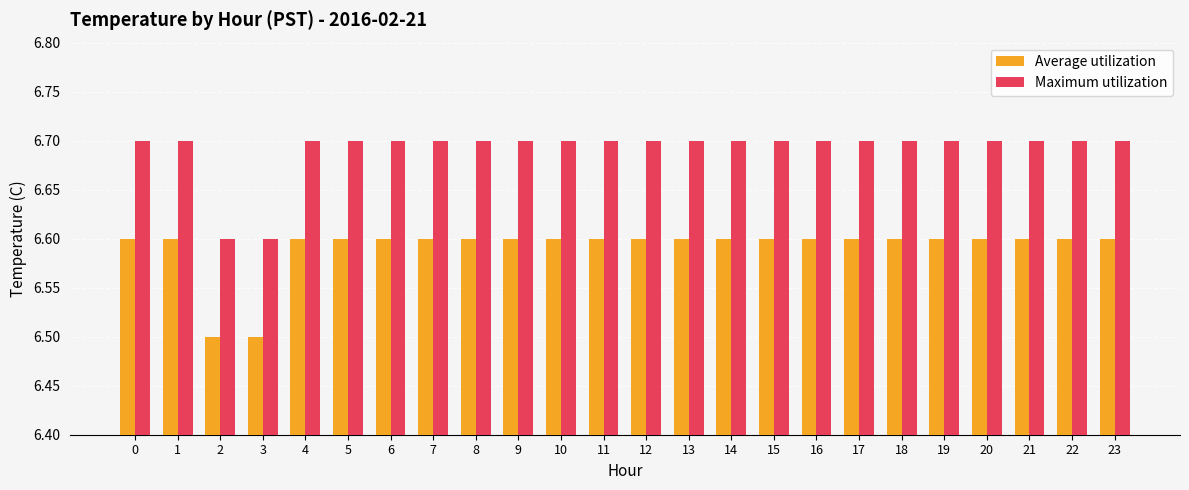

Reading left to right, transcribe all the data shown in this chart.

Average utilization: 6.6	6.6	6.5	6.5	6.6	6.6	6.6	6.6	6.6	6.6	6.6	6.6	6.6	6.6	6.6	6.6	6.6	6.6	6.6	6.6	6.6	6.6	6.6	6.6
Maximum utilization: 6.7	6.7	6.6	6.6	6.7	6.7	6.7	6.7	6.7	6.7	6.7	6.7	6.7	6.7	6.7	6.7	6.7	6.7	6.7	6.7	6.7	6.7	6.7	6.7